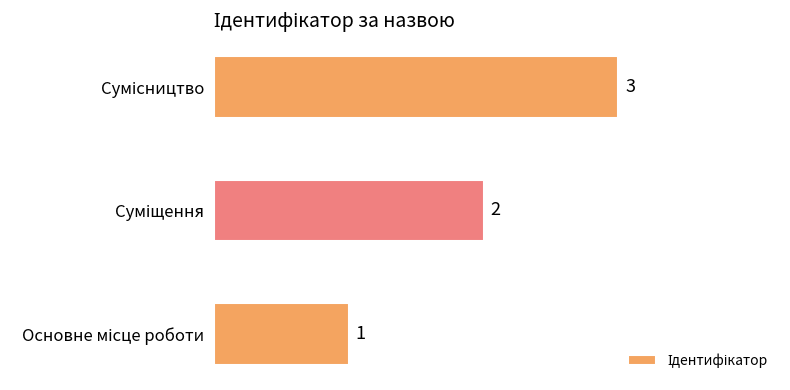

What is the greatest value displayed?

3